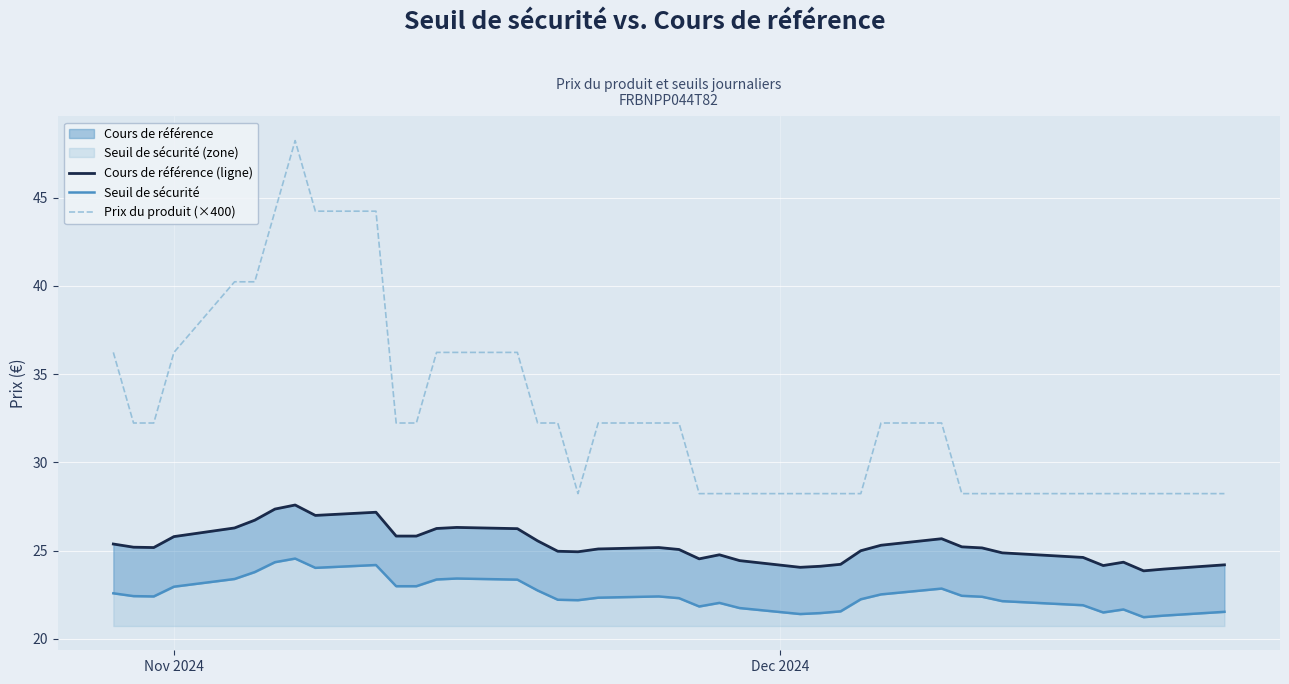

What is the lowest value of the Prix du produit (×400) series?

28.2